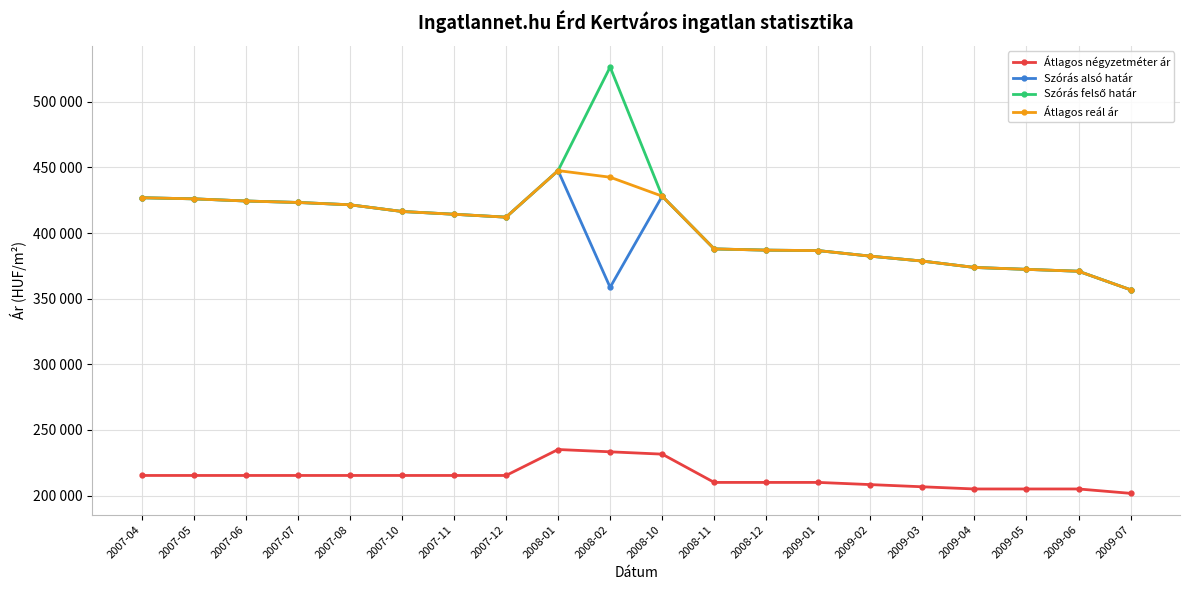

Is this an area chart (filled region under the line)?

No